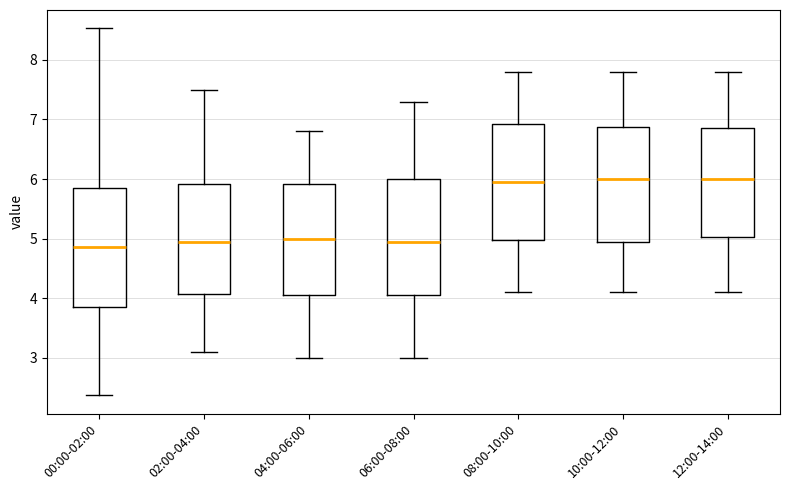

Where does the lower whisker of the box for 12:00-14:00 end on the y-axis? The values are not printed on the chart, so give them approximately, as read against the axis.

4.1